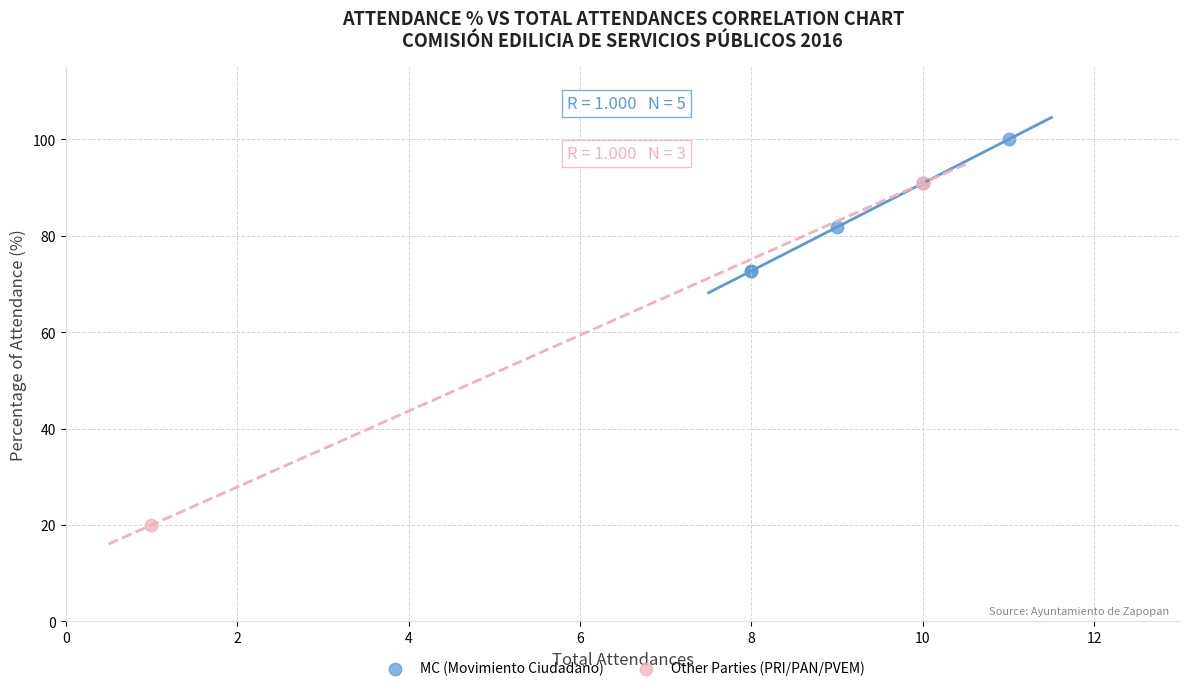

Which series has the widest spread of Y values?

Other Parties (PRI/PAN/PVEM)